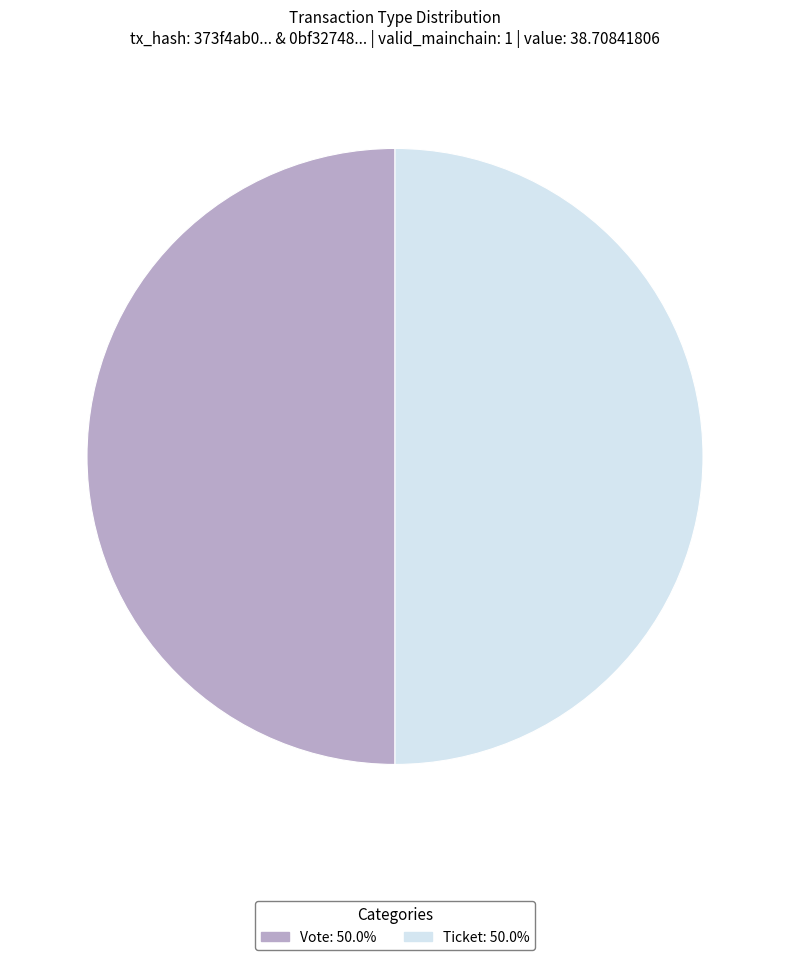

Rank the categories by value from lowest to highest.

Ticket (io_index=0), Vote (io_index=1)